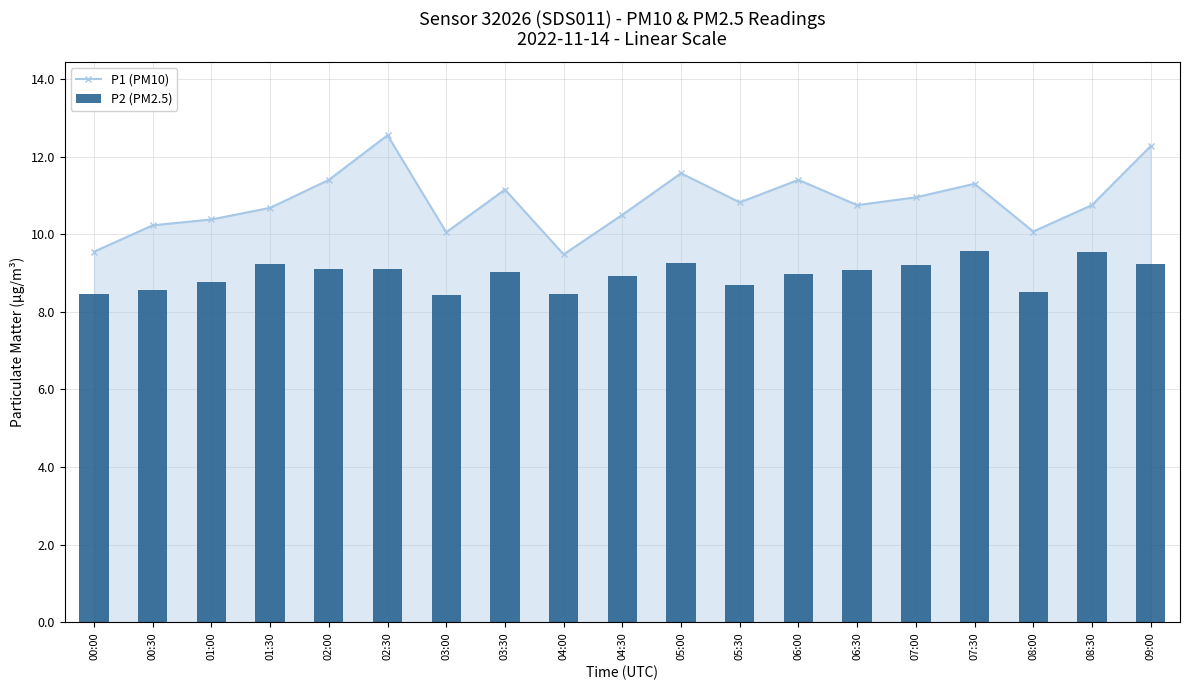

True or false: P2 (PM2.5) has a value of 14.7 at 03:00.

False